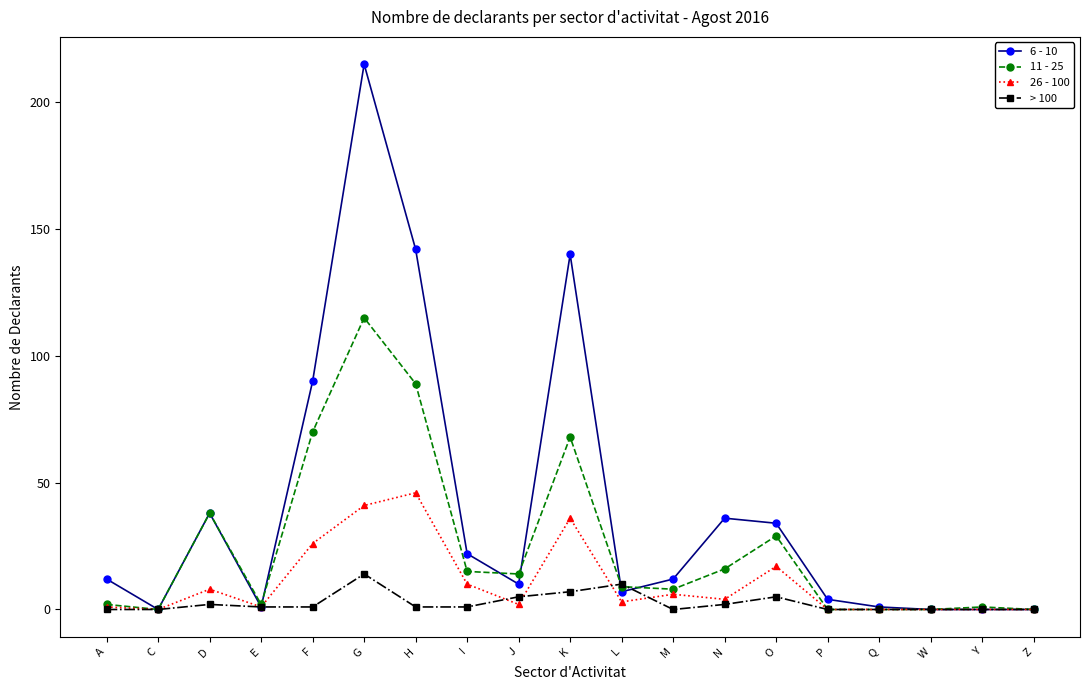

Where is the first local maximum for 11 - 25?

D